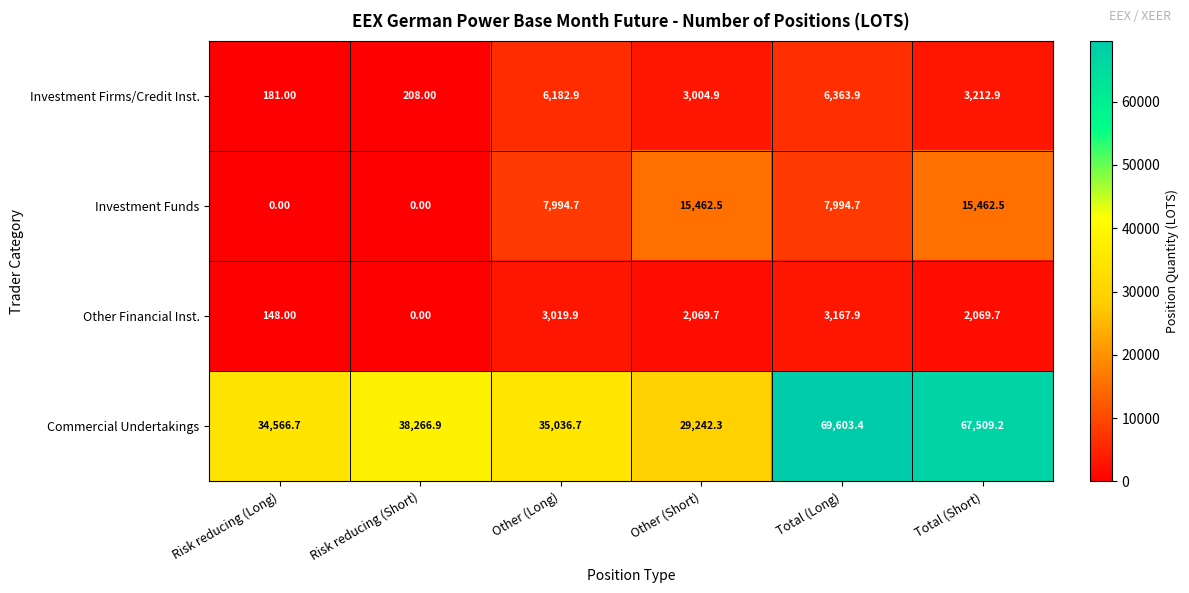

How many data points in Other Financial Inst. are less than 2069?

2